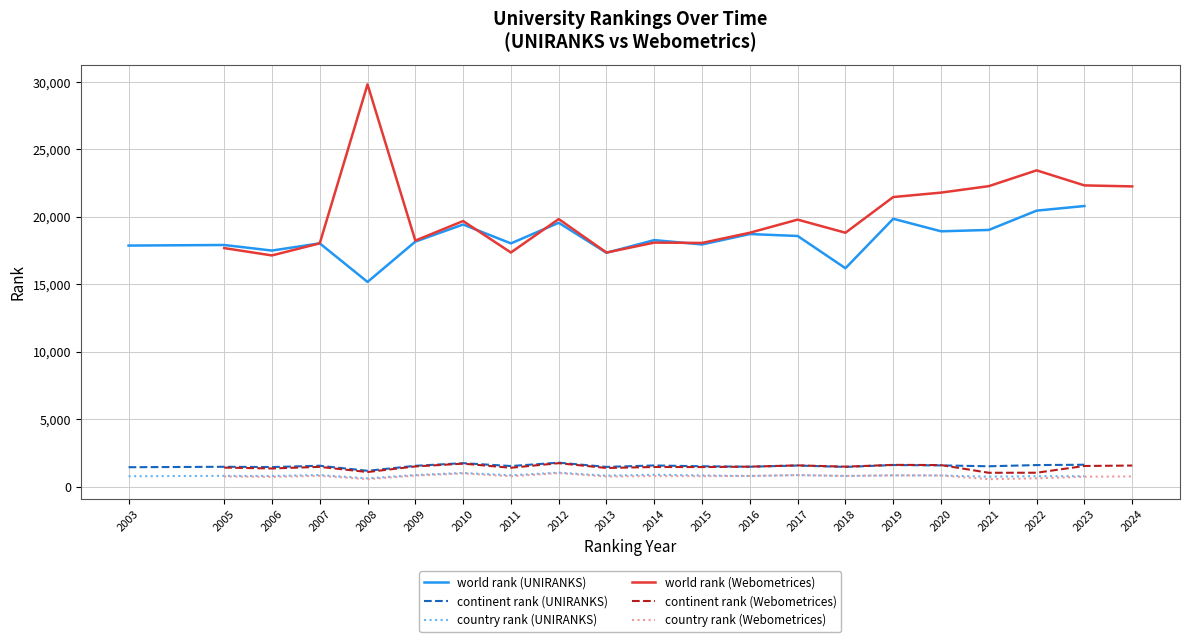

True or false: continent rank (Webometrices) has a value of 1597 at 2020.

True